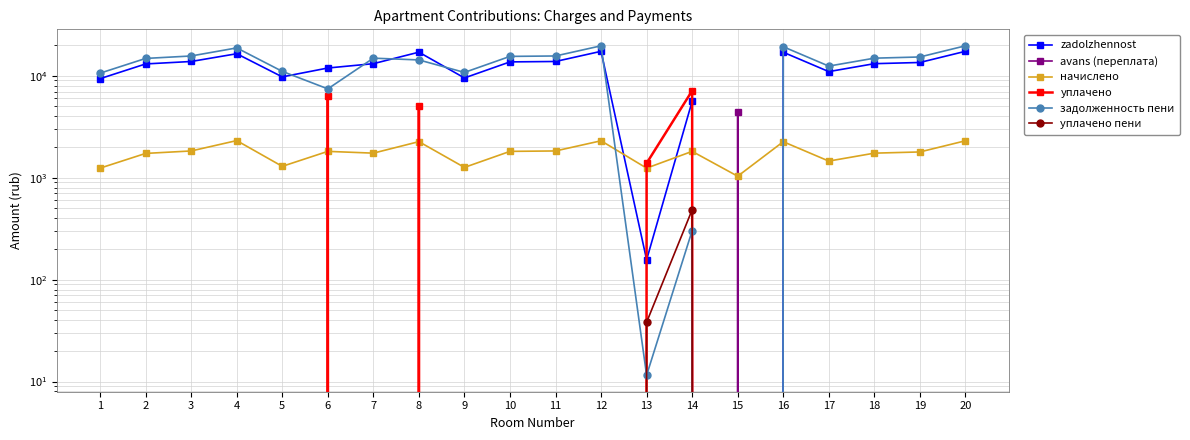

What is the difference between the maximum and minimum values in the zadolzhennost series?

17385.4